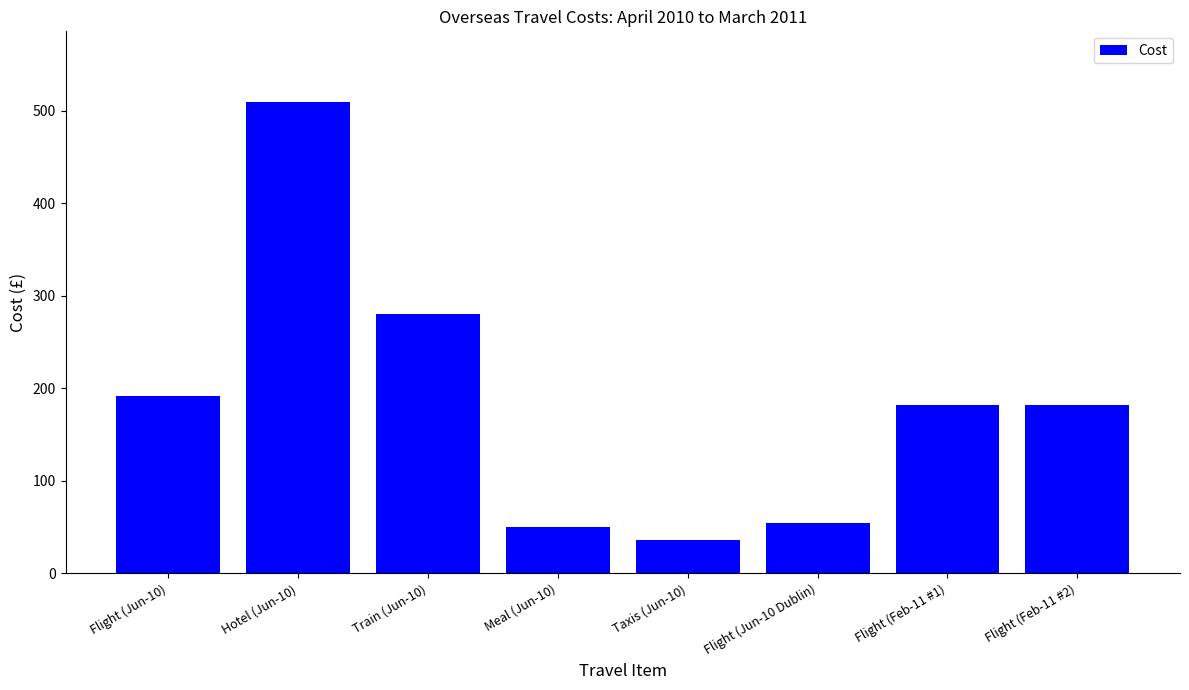

Reading left to right, list all the values displayed in this chart.

191.7	509.2	280.4	49.8	35.9	54.0	181.6	181.6